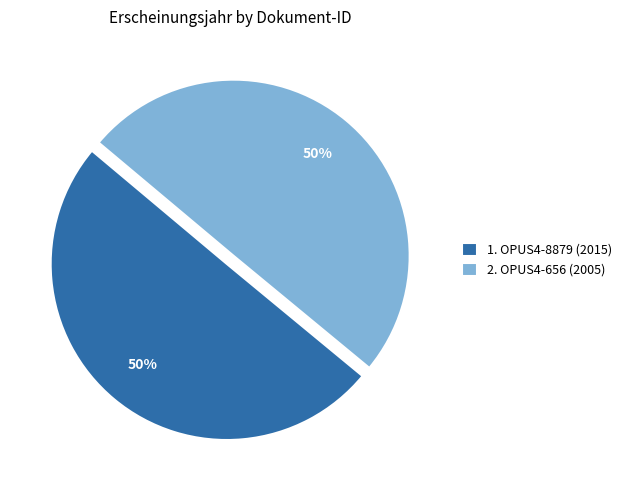

To the nearest percent, what percentage of the pie is 1. OPUS4-8879 (2015)?

50%